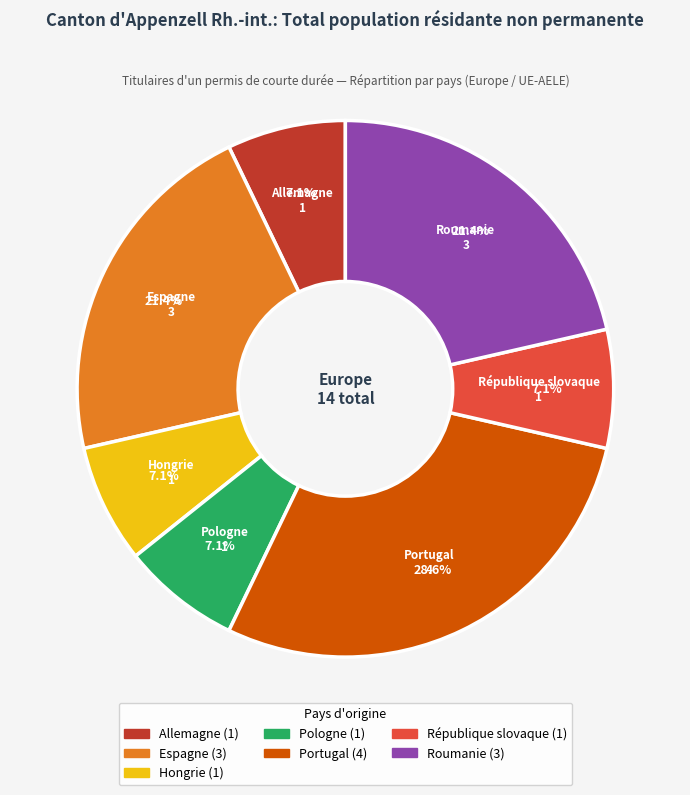

Which category has the biggest portion of the pie?

Portugal